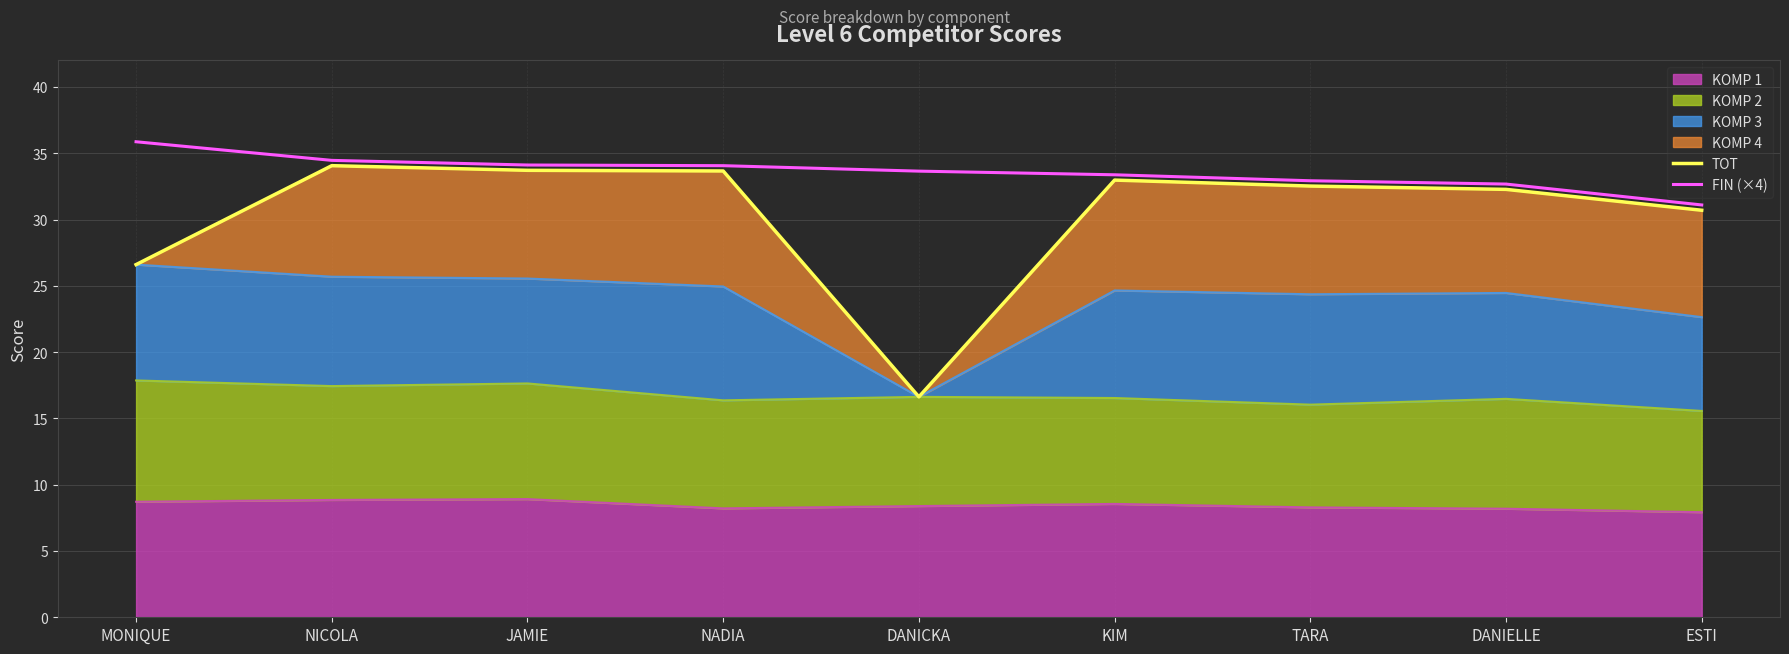

At which label does FIN (×4) first exceed 33?

MONIQUE